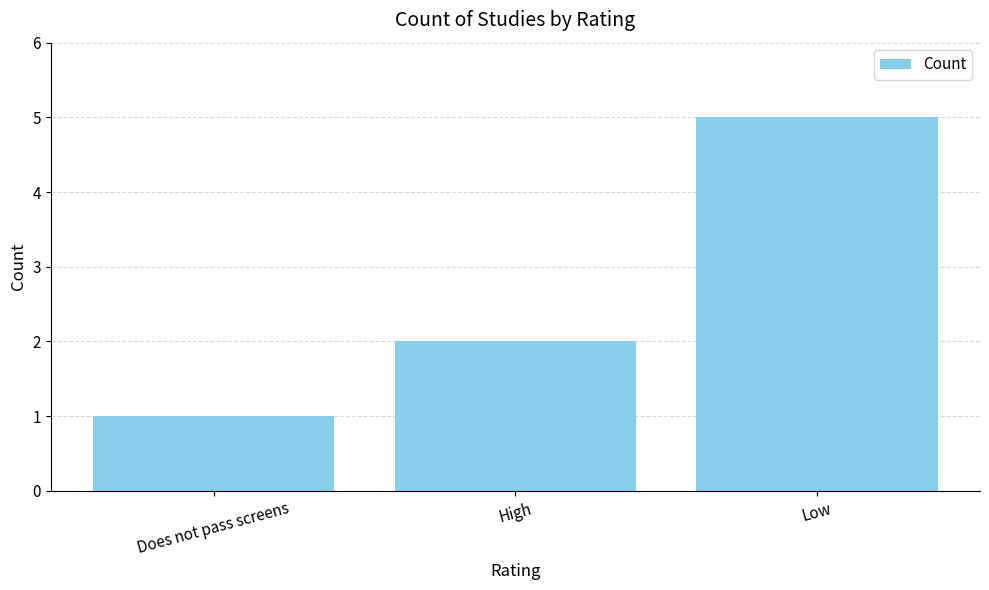

What position from the right is Low?

1